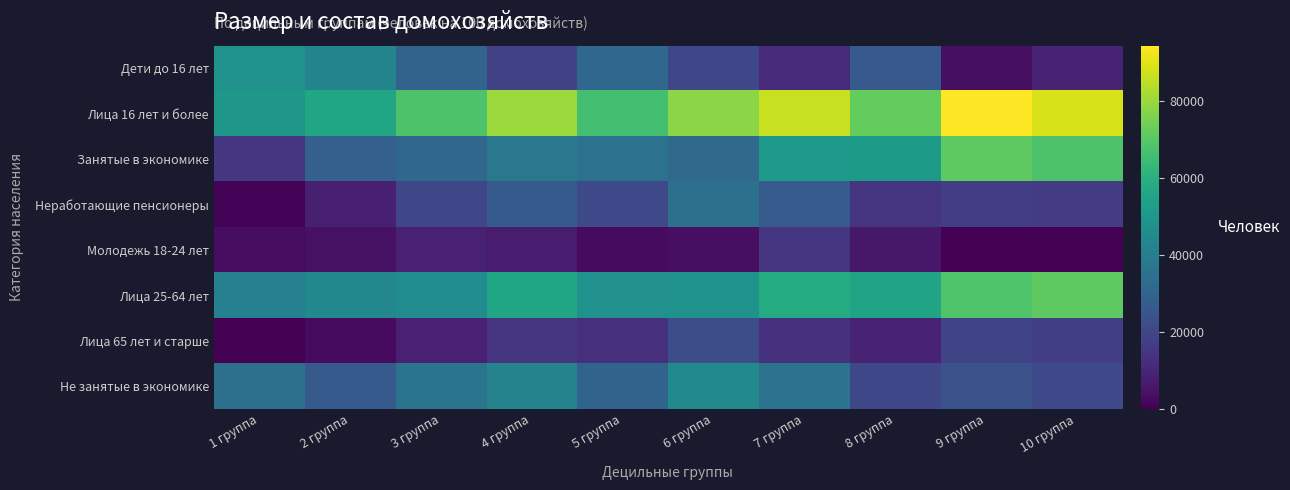

Reading right to left, list all the values displayed in this chart.

Дети до 16 лет: 10 группа=9553.5	9 группа=3780.5	8 группа=26228.2	7 группа=11682.1	6 группа=20218.7	5 группа=31950.1	4 группа=18136.5	3 группа=30002.3	2 группа=42437.8	1 группа=48158.3
Лица 16 лет и более: 10 группа=88510.0	9 группа=94283.0	8 группа=71835.3	7 группа=86381.4	6 группа=77844.8	5 группа=66113.4	4 группа=79927.0	3 группа=68061.2	2 группа=55625.7	1 группа=49905.2
Занятые в экономике: 10 группа=67858.8	9 группа=70717.6	8 группа=51215.2	7 группа=50544.8	6 группа=32725.3	5 группа=35566.5	4 группа=37823.1	3 группа=31930.4	2 группа=28860.3	1 группа=14946.9
Неработающие пенсионеры: 10 группа=16648.5	9 группа=16967.5	8 группа=14413.1	7 группа=27128.8	6 группа=34963.3	5 группа=20978.9	4 группа=26623.7	3 группа=20217.6	2 группа=8379.8	1 группа=941.4
Молодежь 18-24 лет: 10 группа=0.0	9 группа=0.0	8 группа=5940.3	7 группа=14912.1	6 группа=3783.3	5 группа=2606.1	4 группа=7540.2	3 группа=8798.4	2 группа=4240.0	1 группа=3043.3
Лица 25-64 лет: 10 группа=71076.2	9 группа=68298.1	8 группа=55184.0	7 группа=57846.9	6 группа=48116.4	5 группа=47703.8	4 группа=55836.0	3 группа=45878.3	2 группа=44013.2	1 группа=40778.5
Лица 65 лет и старше: 10 группа=17433.9	9 группа=19387.0	8 группа=9110.2	7 группа=13622.4	6 группа=22178.3	5 группа=12927.5	4 группа=14530.5	3 группа=8778.4	2 группа=2679.6	1 группа=0.0
Не занятые в экономике: 10 группа=20651.3	9 группа=23565.5	8 группа=20620.1	7 группа=35836.6	6 группа=45119.6	5 группа=30546.9	4 группа=42103.9	3 группа=36130.8	2 группа=26765.4	1 группа=34958.3